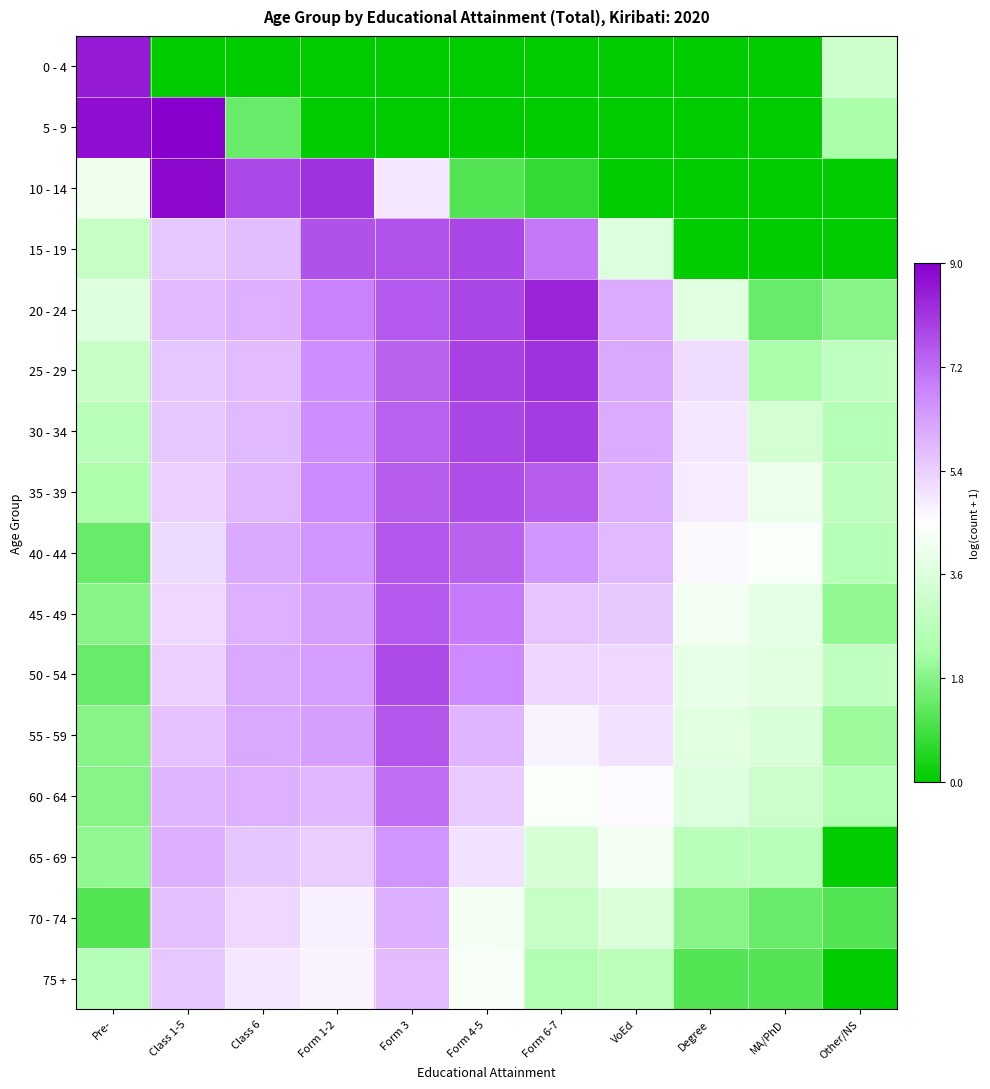

Which has a higher value, Form 1-2 or Form 3?

Form 1-2